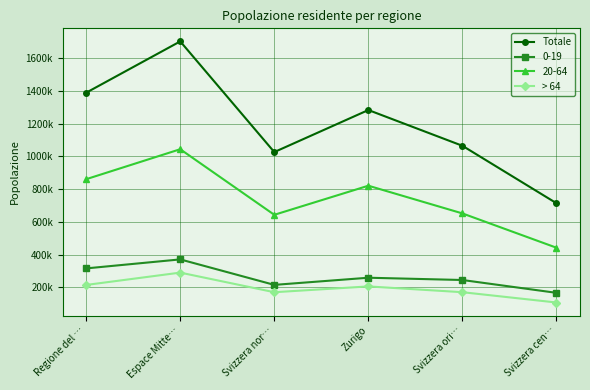

Rank the series at Regione del … from highest to lowest value.

Totale, 20-64, 0-19, > 64